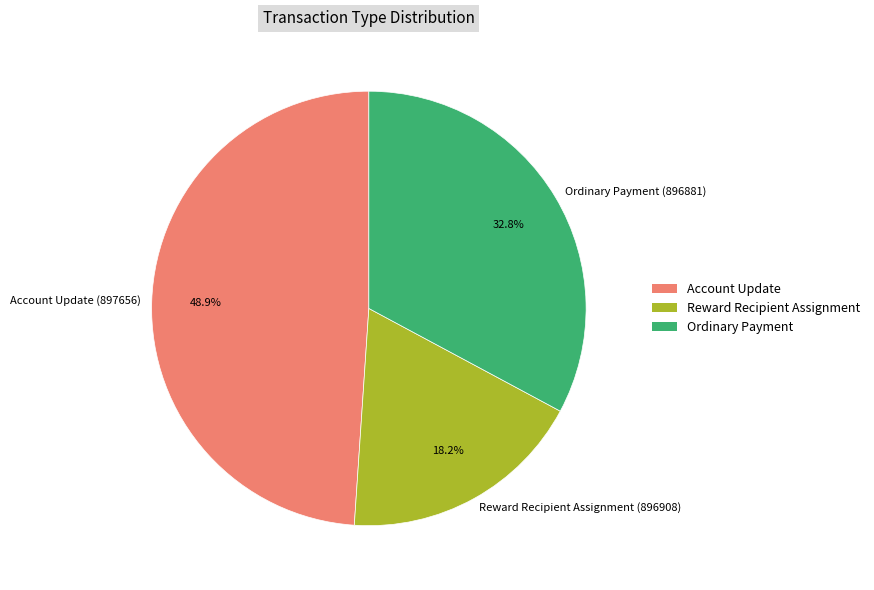

Rank the categories by value from highest to lowest.

Account Update (897656), Ordinary Payment (896881), Reward Recipient Assignment (896908)